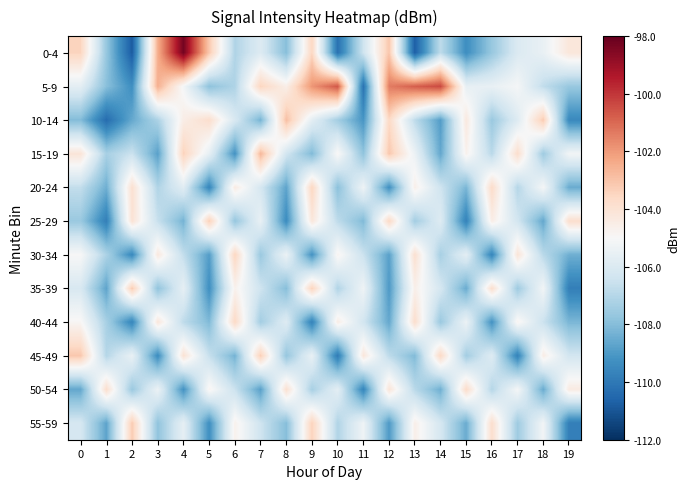

Reading right to left, what are all the values shown in this chart?

0-4: 19=-104.2	18=-105.5	17=-106.0	16=-107.7	15=-109.3	14=-106.8	13=-110.7	12=-103.1	11=-106.4	10=-110.2	9=-103.5	8=-108.0	7=-105.9	6=-107.1	5=-103.1	4=-98.3	3=-102.4	2=-110.8	1=-107.7	0=-103.5
5-9: 19=-107.6	18=-106.7	17=-105.1	16=-105.5	15=-105.6	14=-100.4	13=-100.8	12=-101.4	11=-110.2	10=-100.6	9=-101.9	8=-104.6	7=-103.5	6=-107.1	5=-107.8	4=-105.1	3=-102.5	2=-109.3	1=-107.9	0=-105.7
10-14: 19=-109.5	18=-103.2	17=-105.9	16=-107.6	15=-104.3	14=-108.9	13=-106.8	12=-103.6	11=-109.1	10=-107.4	9=-105.7	8=-102.9	7=-108.3	6=-106.1	5=-103.8	4=-104.5	3=-107.2	2=-108.6	1=-110.4	0=-108.0
15-19: 19=-105.2	18=-107.5	17=-103.8	16=-106.9	15=-104.7	14=-108.6	13=-105.4	12=-103.1	11=-107.8	10=-104.9	9=-108.1	8=-106.3	7=-102.7	6=-109.2	5=-105.6	4=-103.4	3=-108.8	2=-106.5	1=-107.3	0=-104.1
20-24: 19=-108.5	18=-105.1	17=-107.0	16=-103.7	15=-108.2	14=-106.4	13=-104.6	12=-109.3	11=-105.3	10=-107.9	9=-103.5	8=-108.7	7=-106.2	6=-104.4	5=-109.6	4=-105.8	3=-107.1	2=-103.9	1=-108.4	0=-106.7
25-29: 19=-103.8	18=-108.6	17=-106.3	16=-104.5	15=-109.7	14=-105.9	13=-107.4	12=-103.6	11=-108.1	10=-106.8	9=-104.2	8=-109.4	7=-105.5	6=-107.7	5=-103.3	4=-108.3	3=-106.6	2=-104.0	1=-109.8	0=-107.6
30-34: 19=-108.4	18=-106.9	17=-104.1	16=-109.6	15=-105.7	14=-107.3	13=-103.9	12=-108.8	11=-106.5	10=-104.8	9=-109.2	8=-105.4	7=-107.6	6=-103.5	5=-108.9	4=-106.7	3=-104.3	2=-109.5	1=-107.2	0=-105.0
35-39: 19=-109.8	18=-105.2	17=-107.5	16=-103.8	15=-108.5	14=-106.2	13=-104.6	12=-109.0	11=-105.3	10=-107.1	9=-103.4	8=-108.0	7=-106.4	6=-104.7	5=-109.3	4=-105.6	3=-107.8	2=-103.2	1=-108.7	0=-106.1
40-44: 19=-108.2	18=-106.5	17=-104.8	16=-109.2	15=-105.4	14=-107.6	13=-103.8	12=-108.6	11=-106.3	10=-104.5	9=-109.7	8=-105.9	7=-107.4	6=-103.6	5=-108.1	4=-106.8	3=-104.2	2=-109.6	1=-107.3	0=-104.9
45-49: 19=-106.3	18=-104.5	17=-109.7	16=-105.9	15=-107.4	14=-103.6	13=-108.1	12=-106.8	11=-104.2	10=-109.9	9=-105.5	8=-107.7	7=-103.3	6=-108.3	5=-106.6	4=-104.0	3=-109.4	2=-105.5	1=-107.0	0=-103.1
50-54: 19=-104.4	18=-108.5	17=-105.1	16=-107.0	15=-103.7	14=-108.4	13=-106.9	12=-104.1	11=-109.6	10=-105.7	9=-107.3	8=-103.9	7=-108.8	6=-106.5	5=-104.8	4=-109.2	3=-105.4	2=-107.6	1=-103.8	0=-108.6
55-59: 19=-109.8	18=-105.2	17=-107.5	16=-103.8	15=-108.5	14=-106.2	13=-104.6	12=-109.0	11=-105.3	10=-107.1	9=-103.4	8=-108.0	7=-106.4	6=-104.7	5=-109.3	4=-105.6	3=-107.8	2=-103.2	1=-108.7	0=-106.2